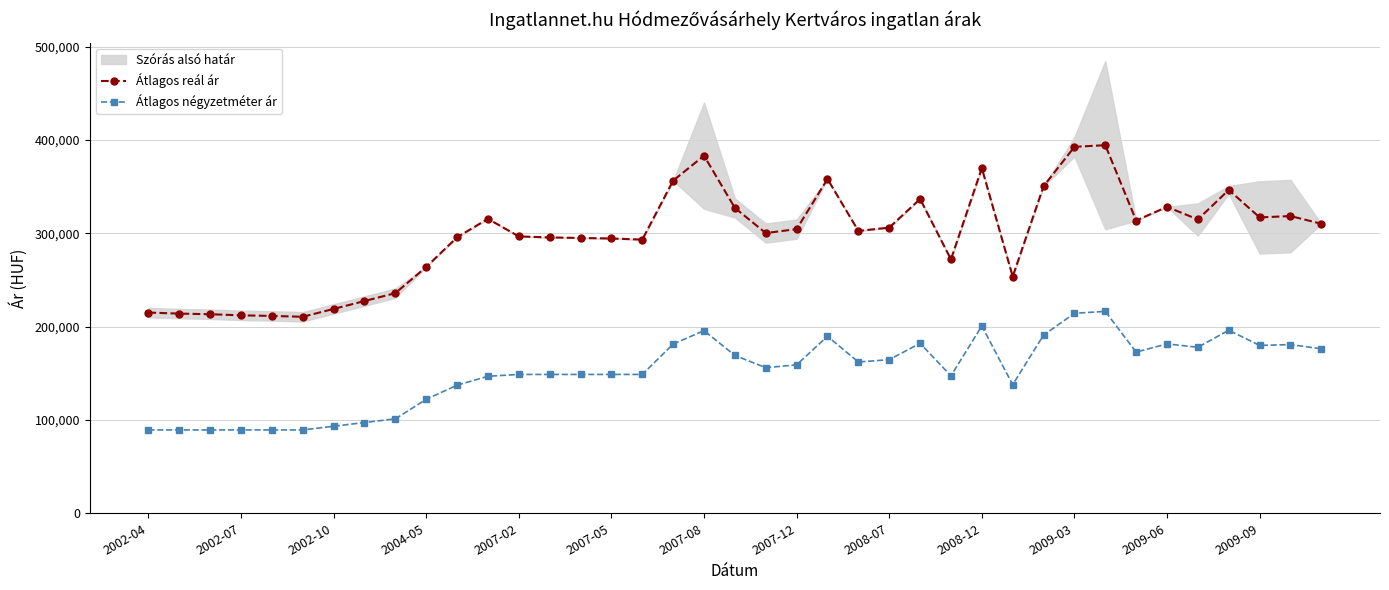

What is the highest value of the Átlagos reál ár series?

394392